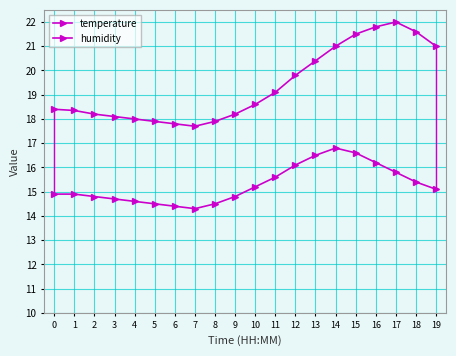

How many lines are shown in the chart?

2